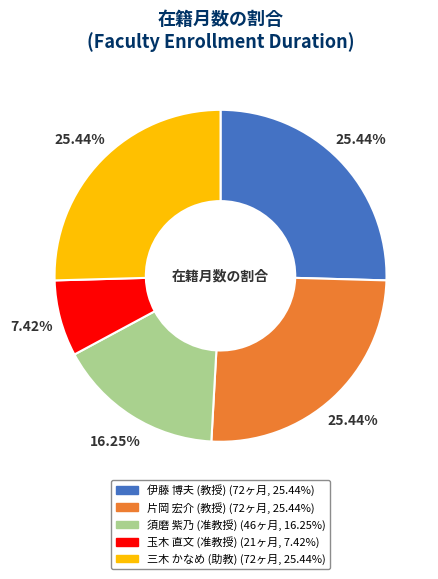

To the nearest percent, what is the average slice percentage?

20%